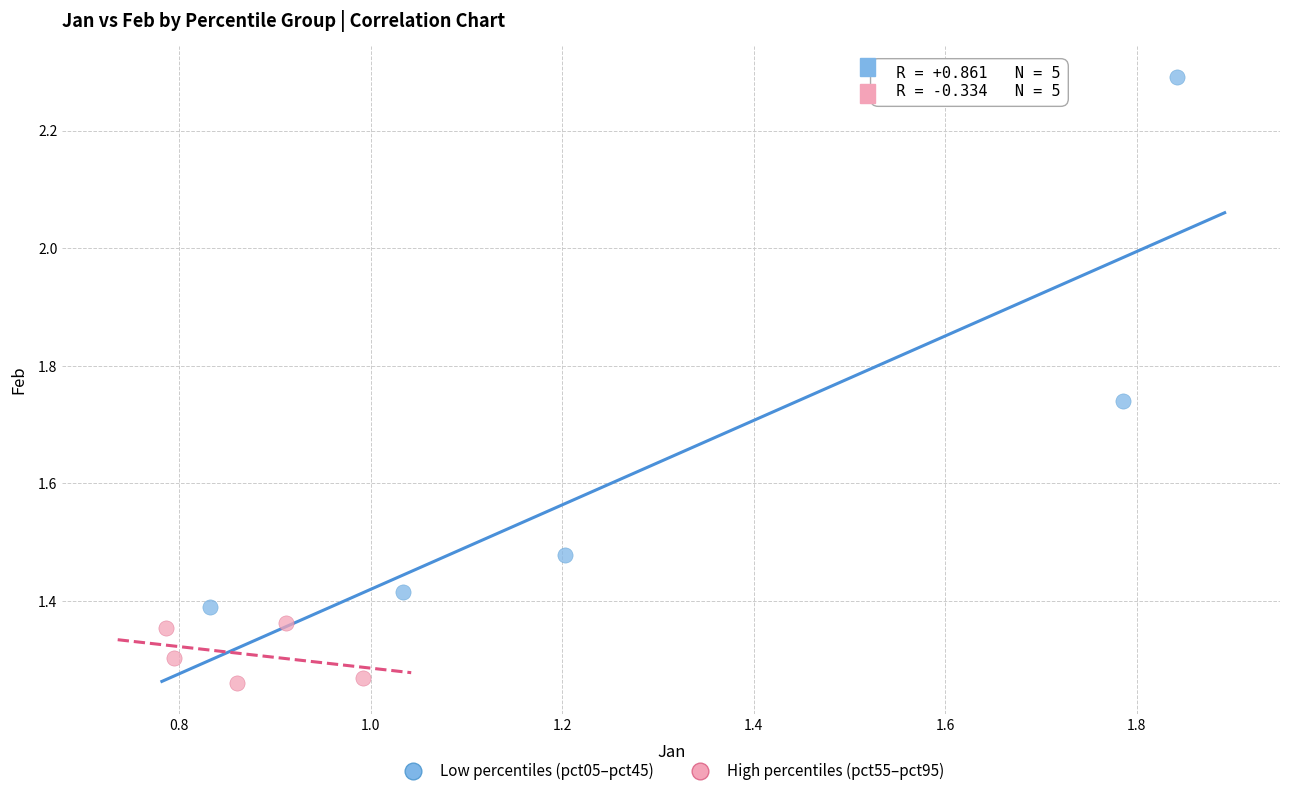

What are all the series names shown in the legend?

Low percentiles (pct05–pct45), High percentiles (pct55–pct95)